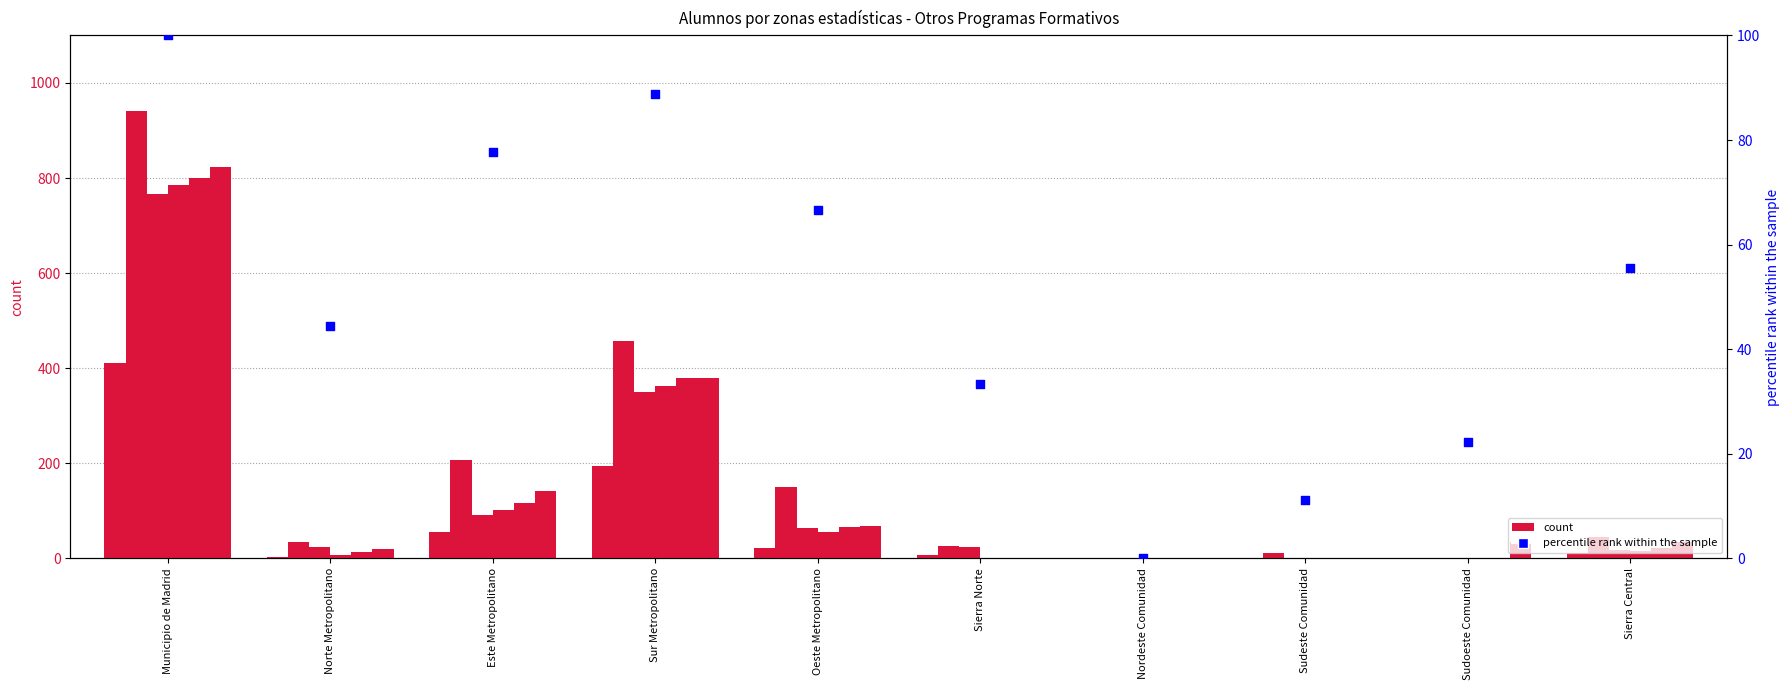

Approximately how many times larger is the value at Norte Metropolitano compared to Oeste Metropolitano?

0.7